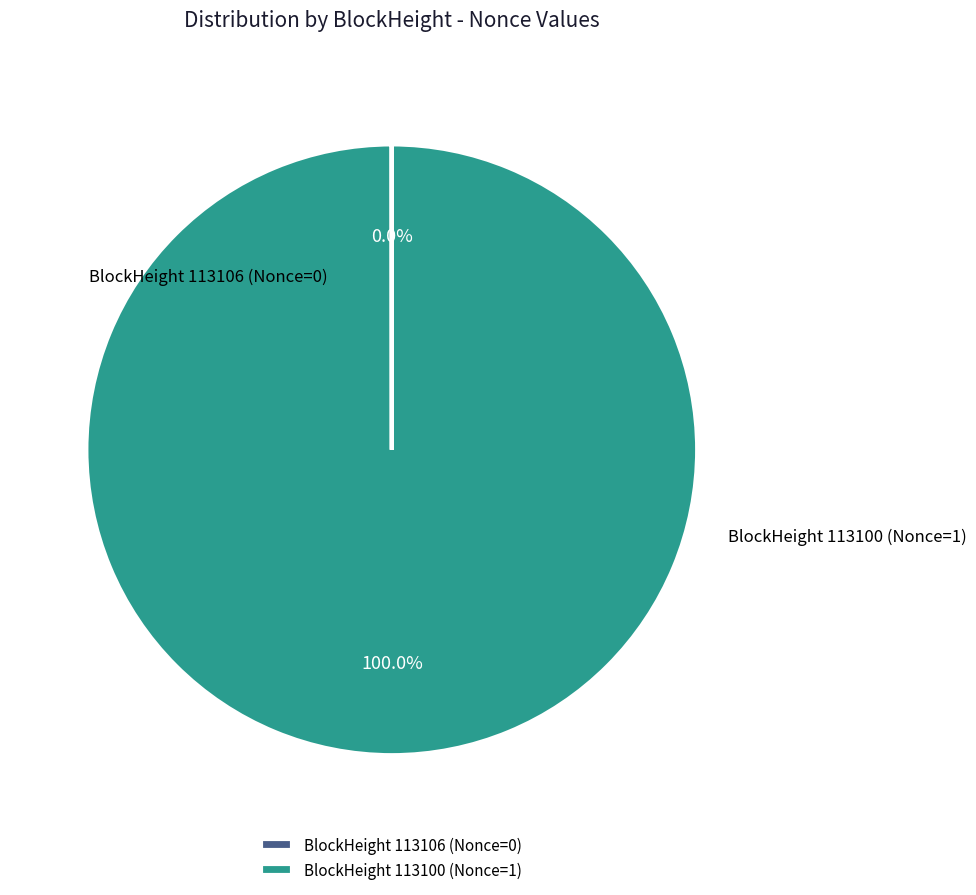

Which category has the biggest portion of the pie?

BlockHeight 113100 (Nonce=1)